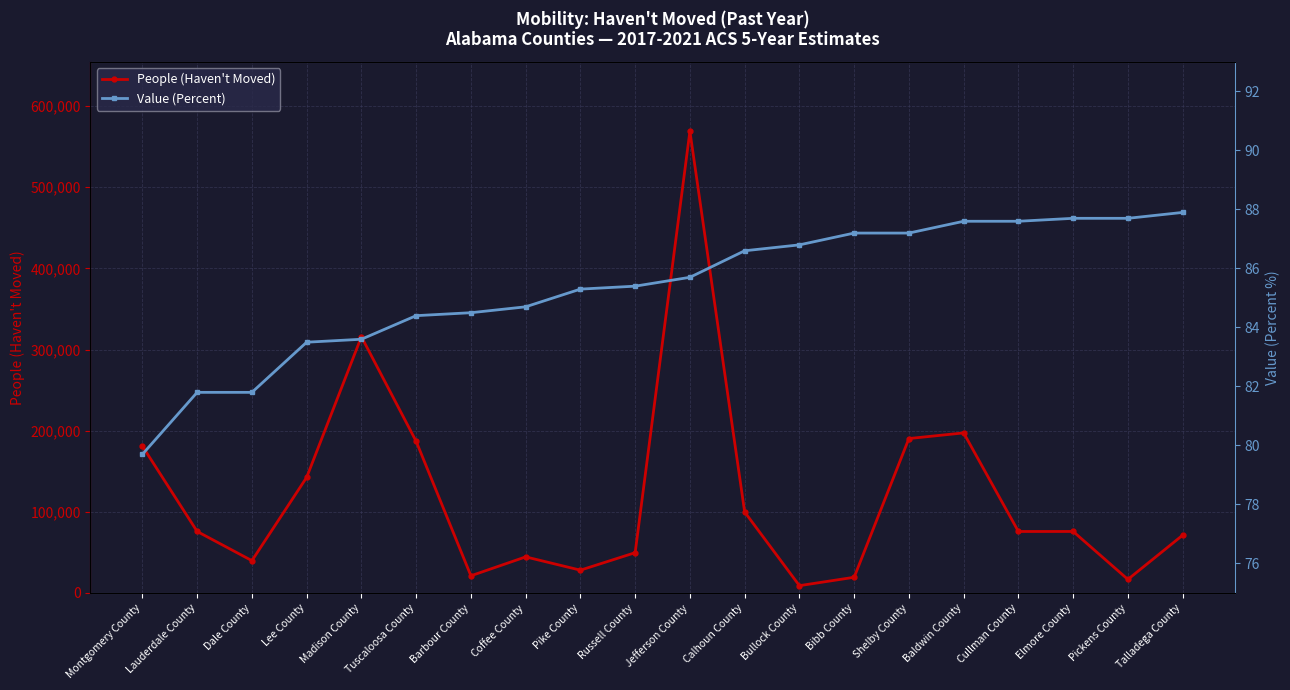

What is the total value across all series at Bibb County?

19386.2